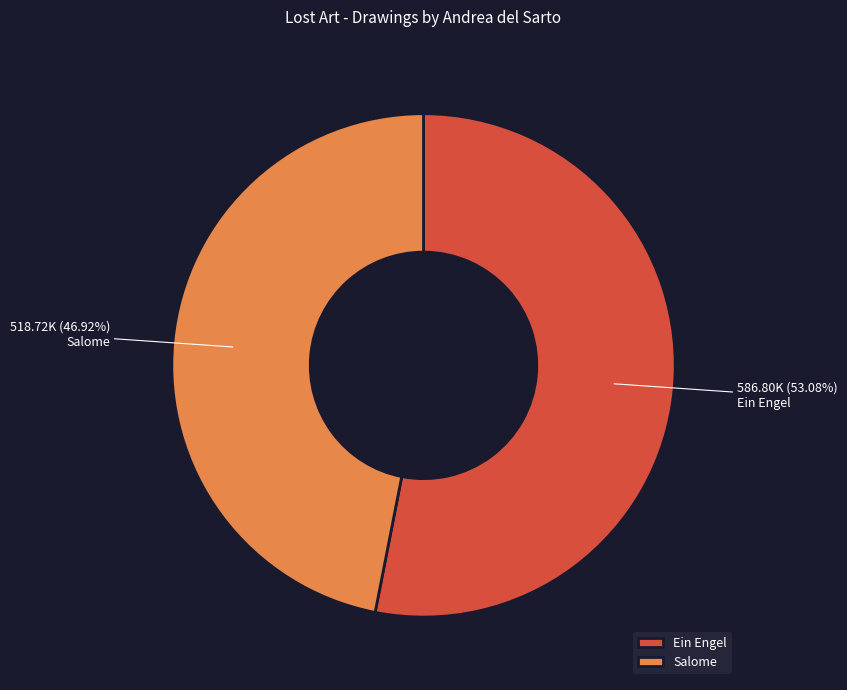

To the nearest percent, what is the combined percentage of Salome and Ein Engel?

100%